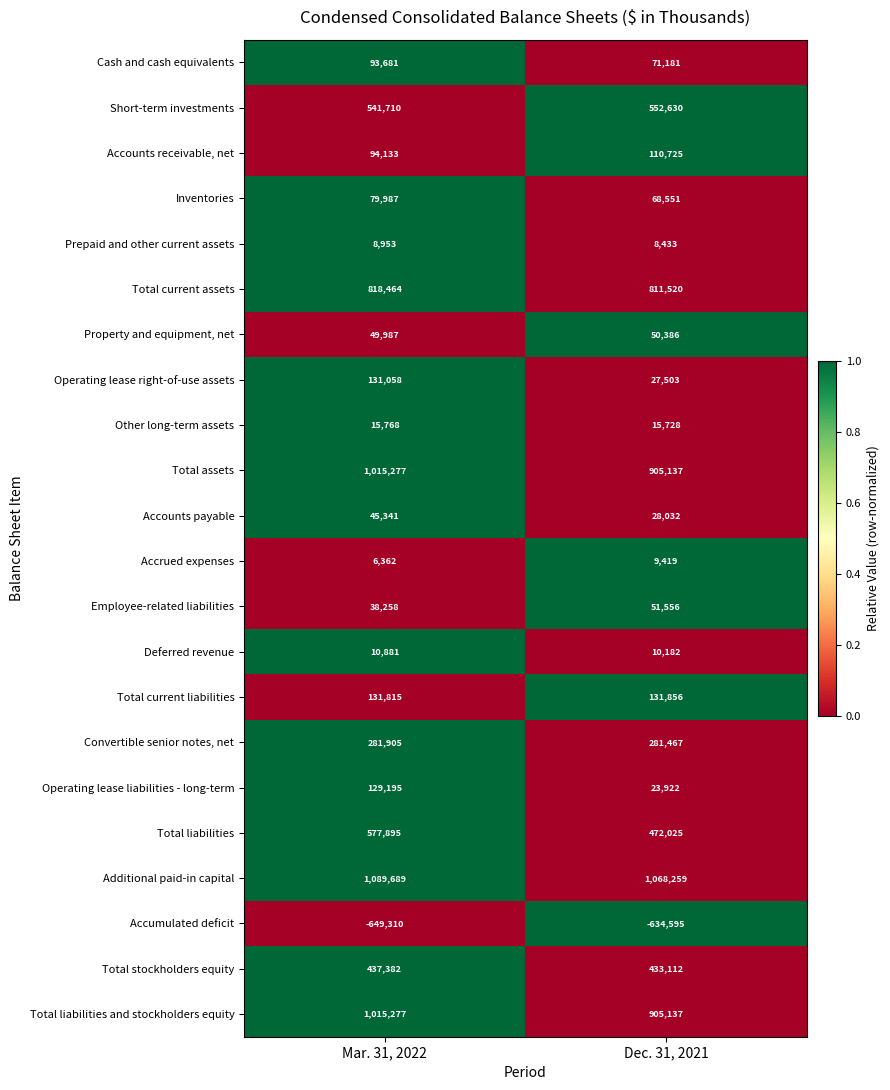

The Prepaid and other current assets series shows 11559 at Dec. 31, 2021. True or false?

False